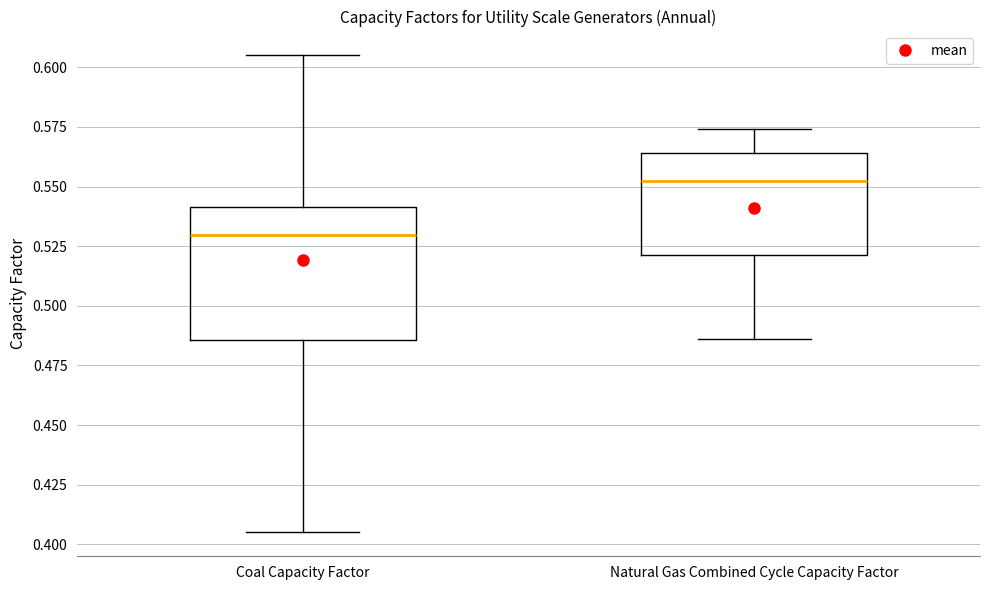

Where is the upper edge of the box for Natural Gas Combined Cycle Capacity Factor on the y-axis? The values are not printed on the chart, so give them approximately, as read against the axis.

0.565